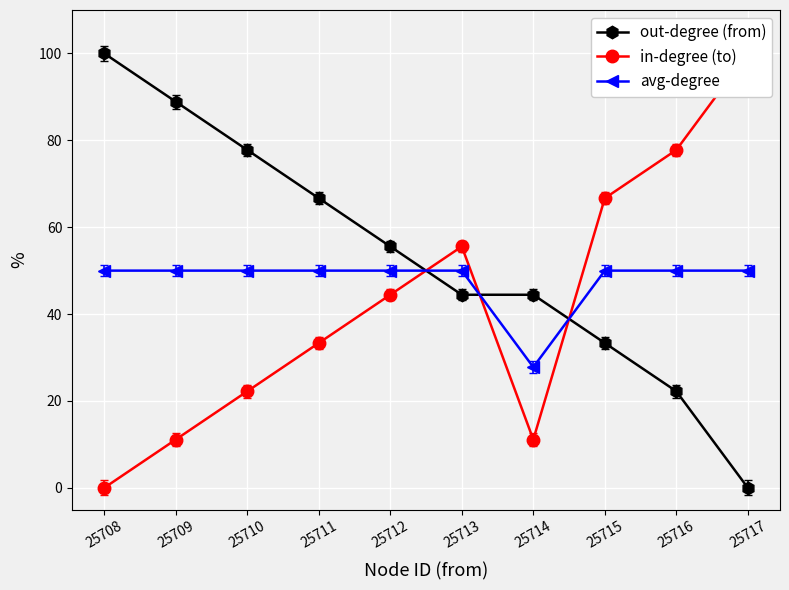

True or false: in-degree (to) and out-degree (from) intersect in this chart.

True